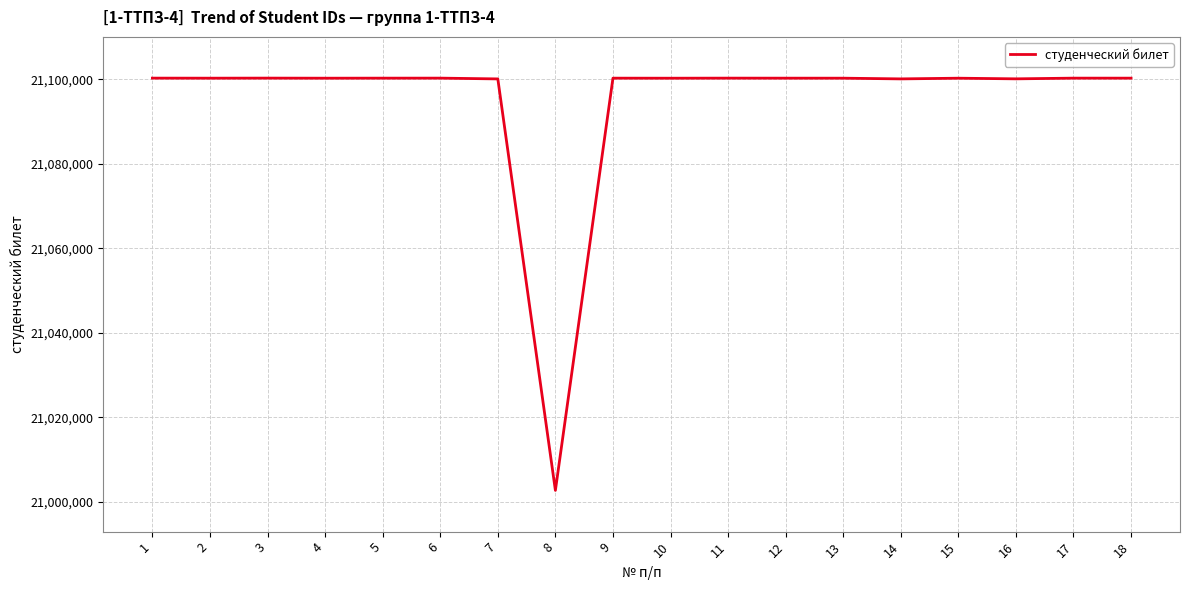

What value does the data have at 3, to the nearest 100?

21100300